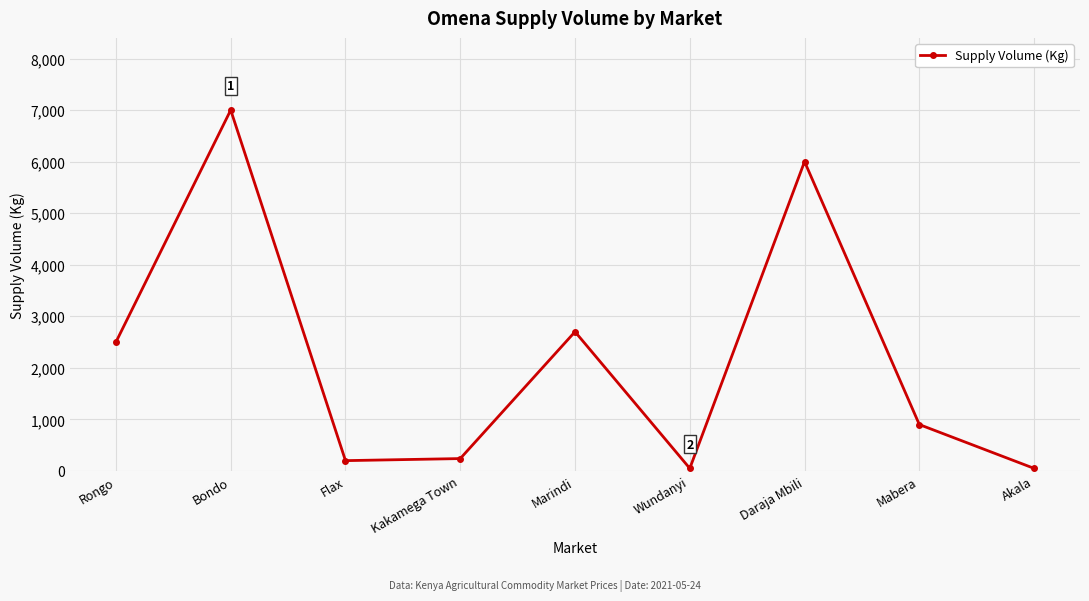

Which label corresponds to the largest value in the chart?

Bondo